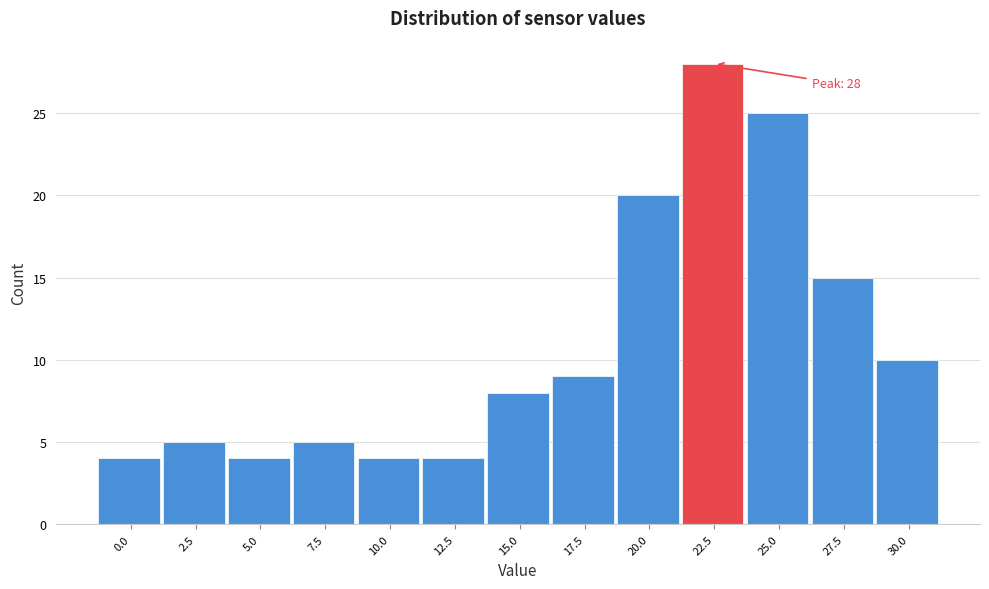

Reading right to left, extract all data points from this chart.

30.0=10	27.5=15	25.0=25	22.5=28	20.0=20	17.5=9	15.0=8	12.5=4	10.0=4	7.5=5	5.0=4	2.5=5	0.0=4